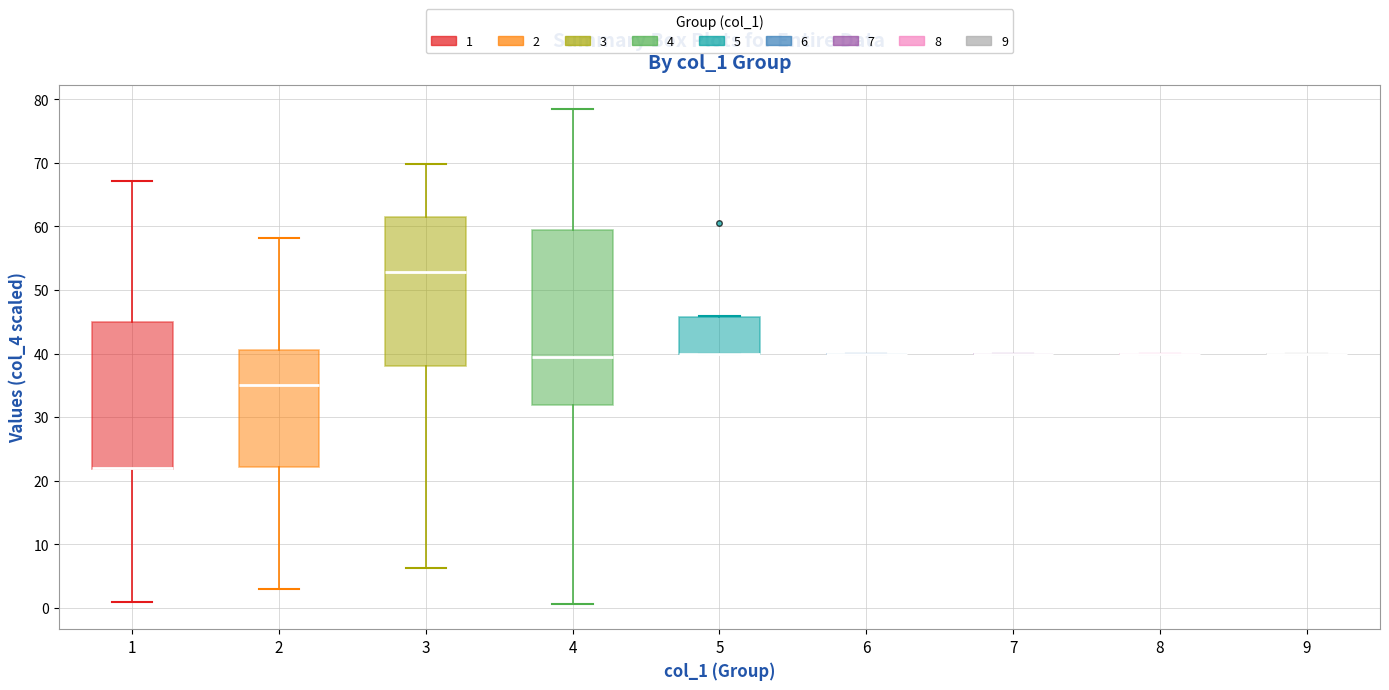

Which box is the tallest, from its lower edge to its upper edge?

4